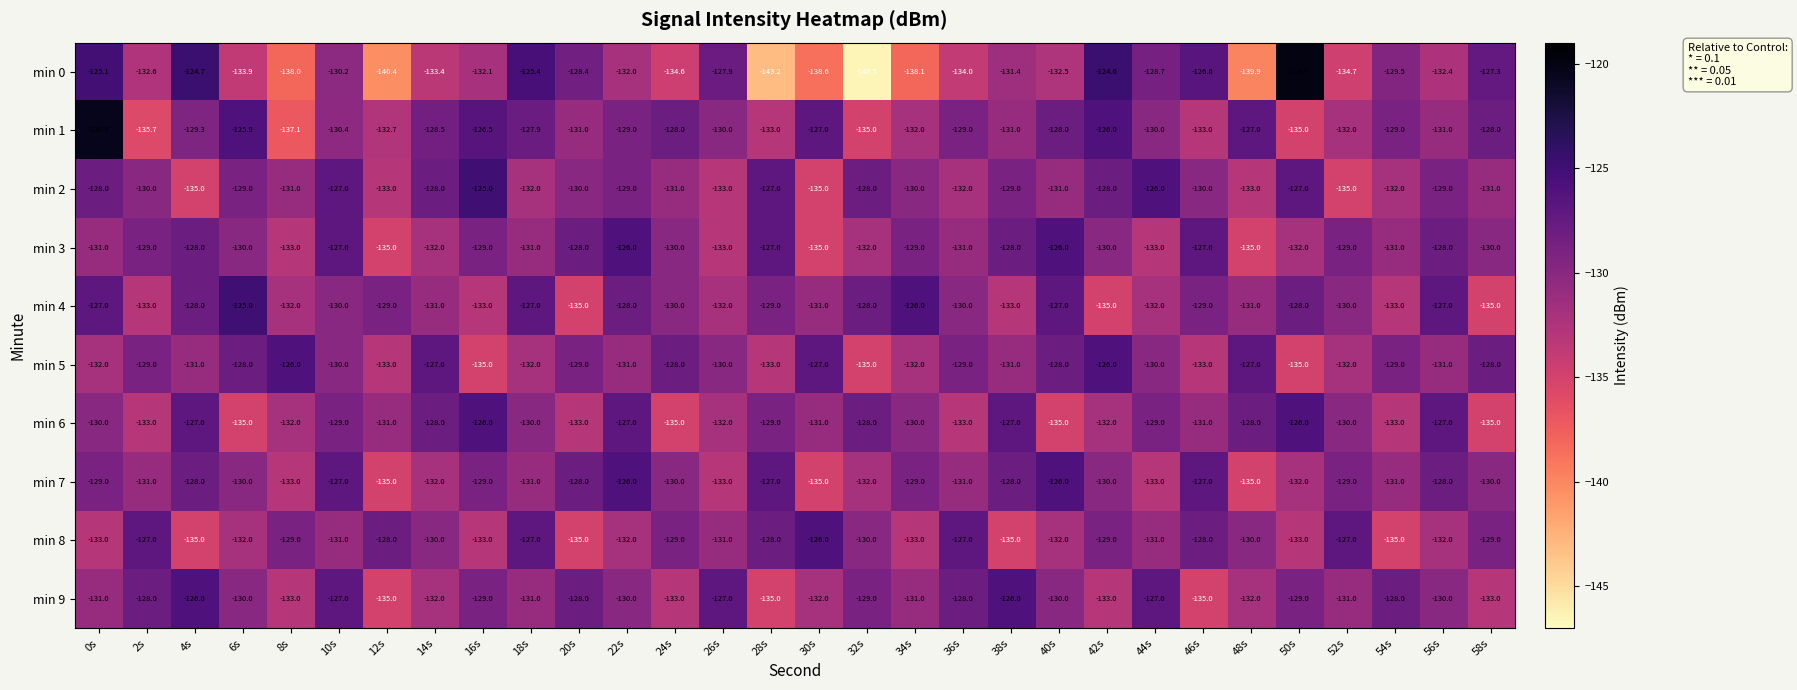

The min 2 series shows -130.0 at 46s. True or false?

True